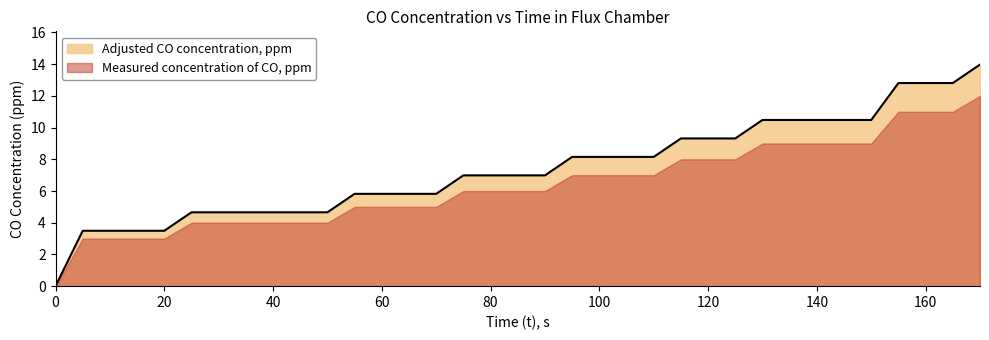

How many distinct data groups are displayed?

2